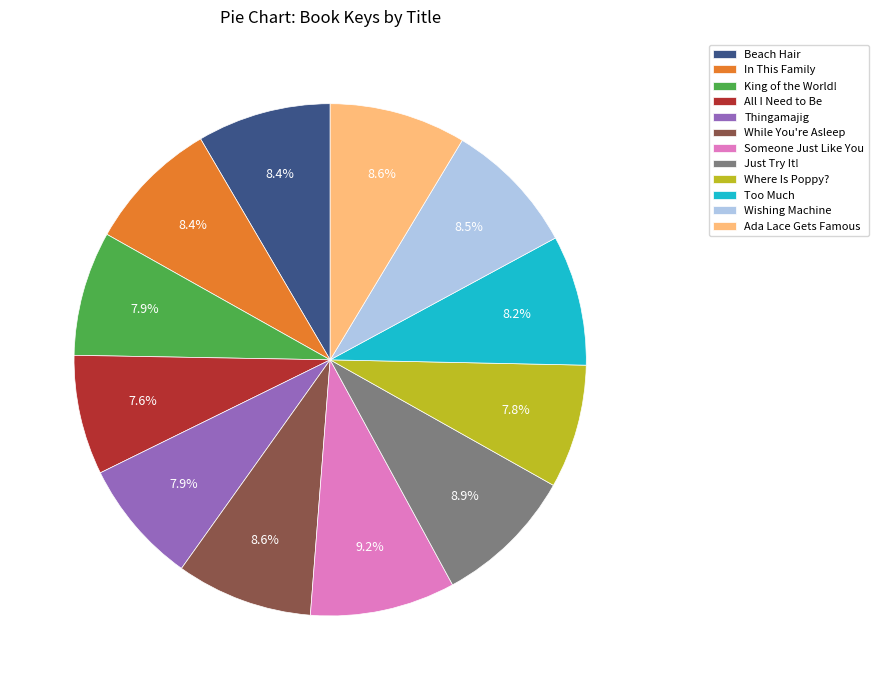

To the nearest percent, what is the difference between the largest and smallest slice percentages?

2%